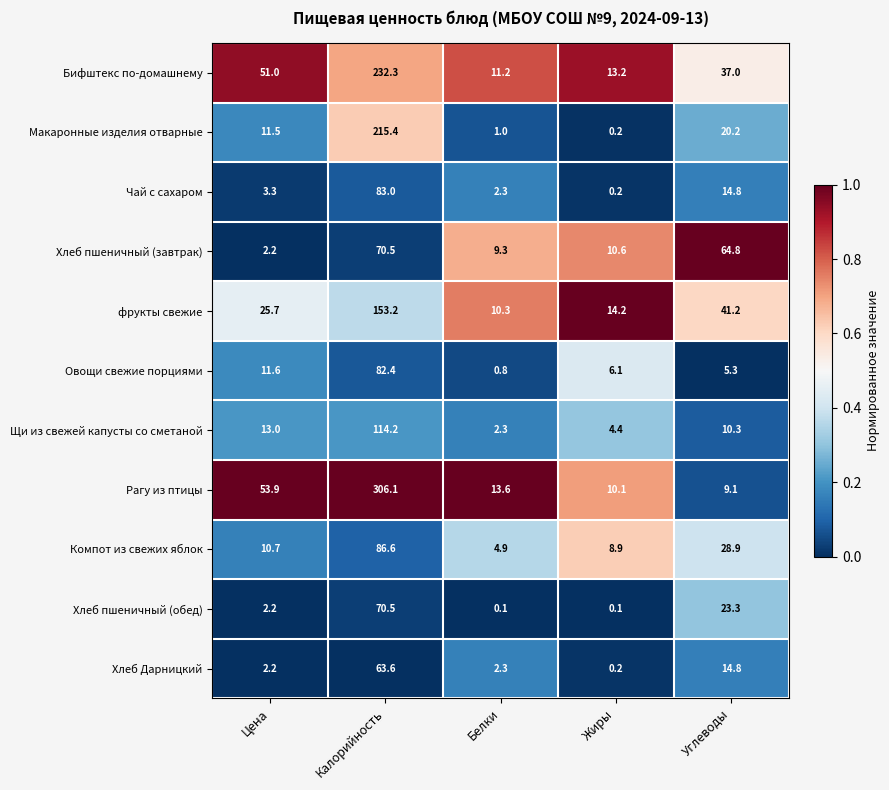

True or false: Рагу из птицы has a value of 459.6 at Калорийность.

False